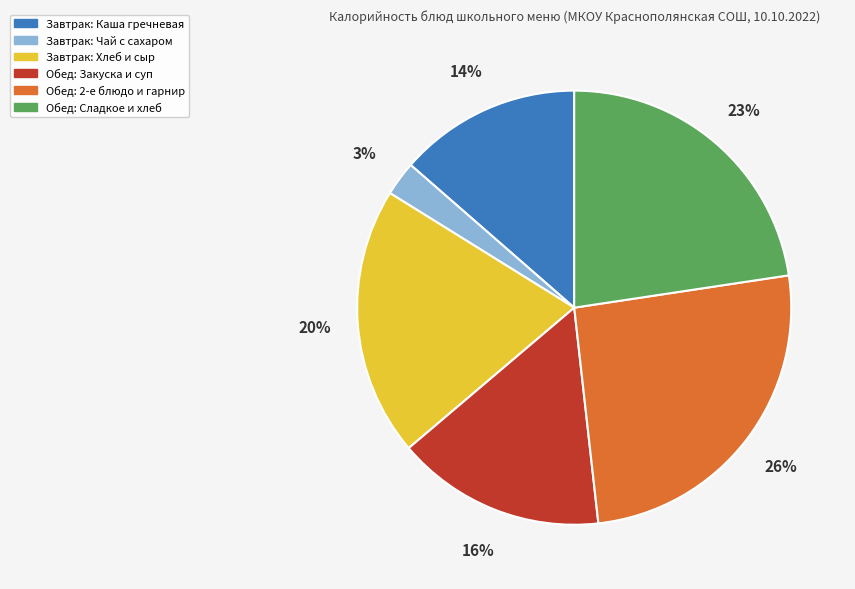

Is there a majority slice in this chart?

No